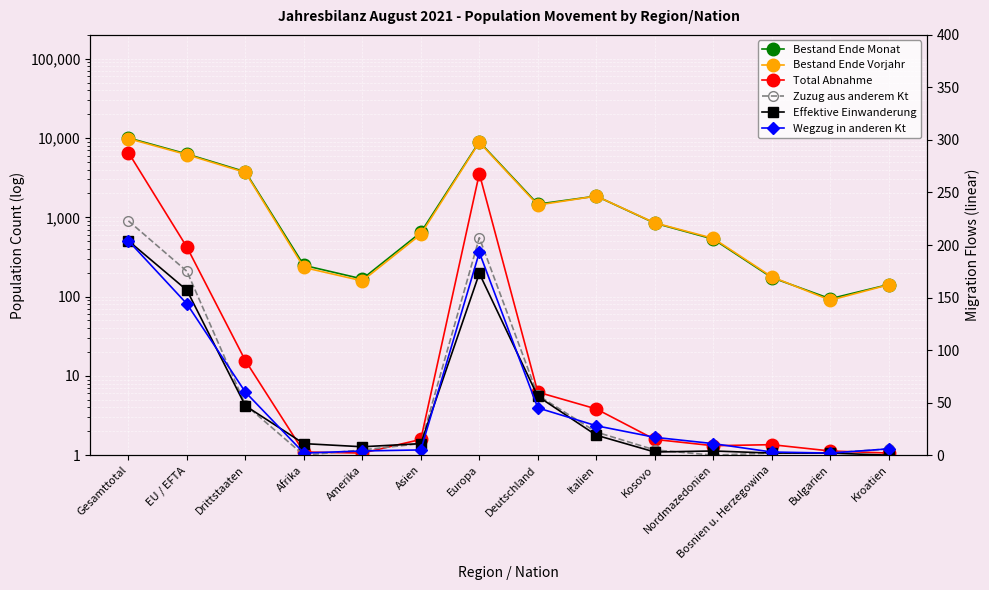

True or false: Effektive Einwanderung and Bestand Ende Vorjahr cross at least once.

False